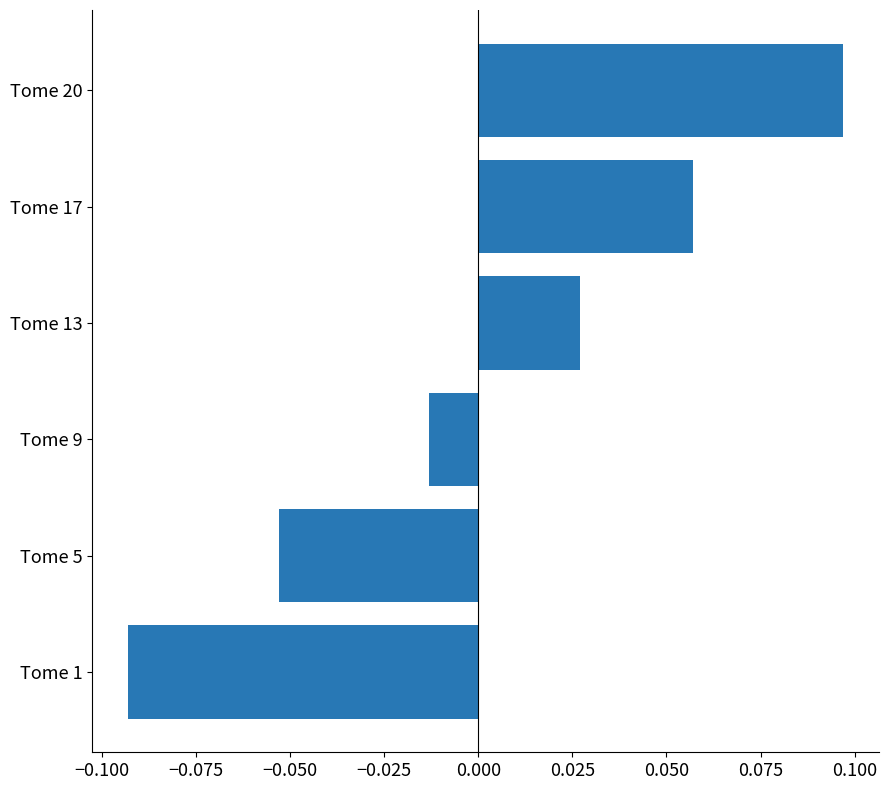

How many data points does each series have?

6